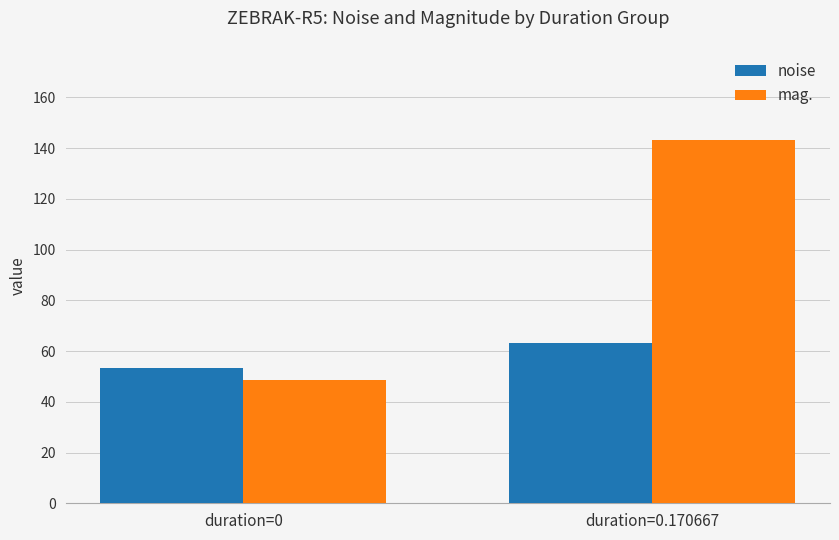

At which category does the chart reach its minimum across all series?

duration=0